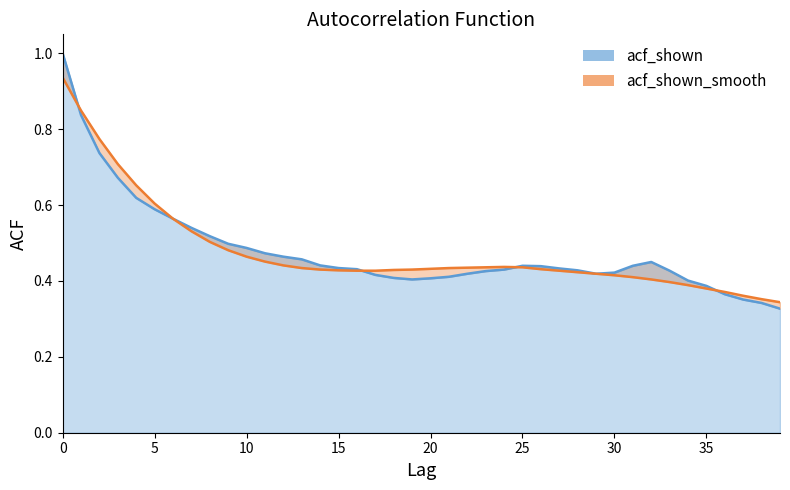

What is the minimum value shown in the chart?

0.3